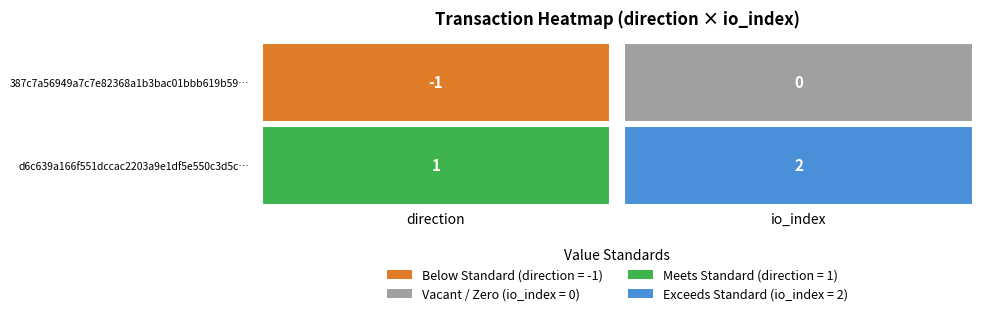

How many d6c639a166f551dccac2203a9e1df5e550c3d5c values are between 1 and 2?

2